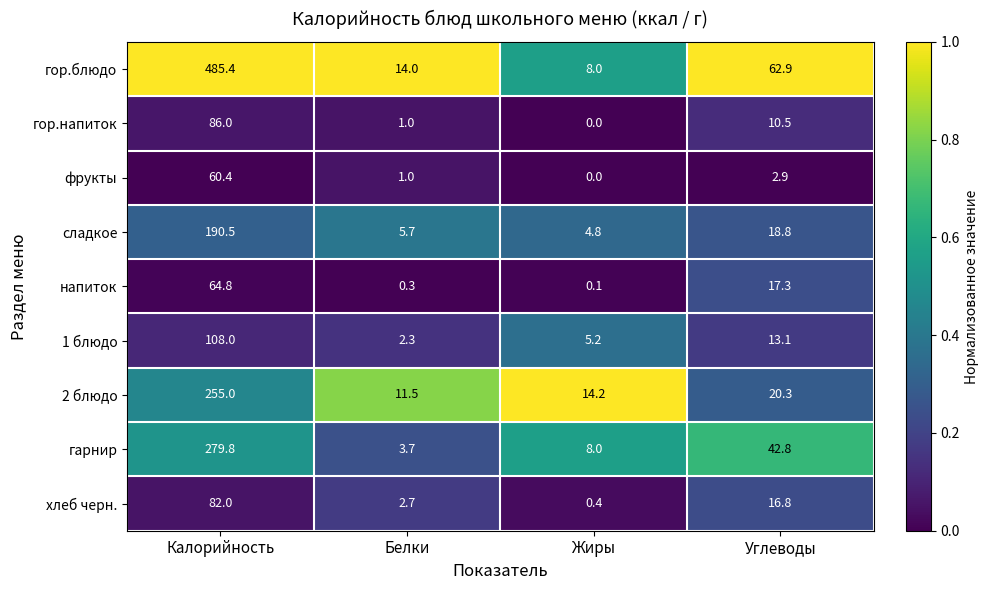

How many series are shown in this chart?

9